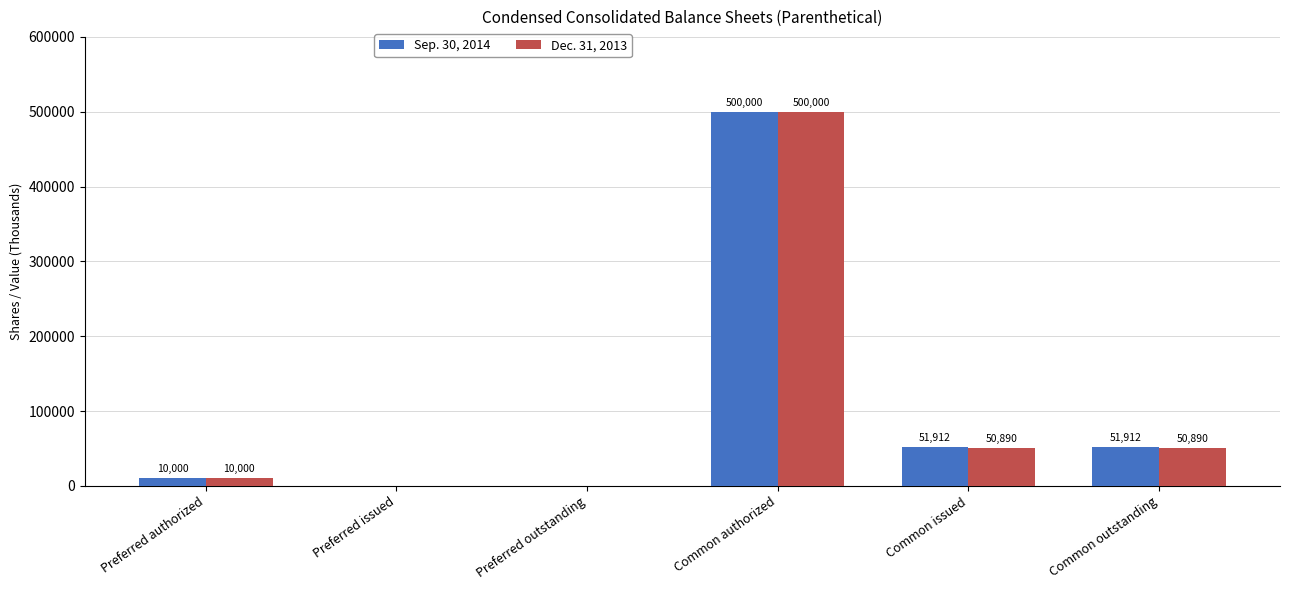

The value of Dec. 31, 2013 at Preferred issued is 0. True or false?

True